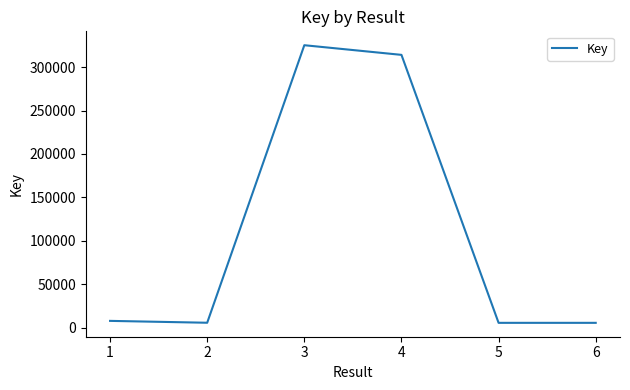

What is the maximum value shown in the chart?

325156